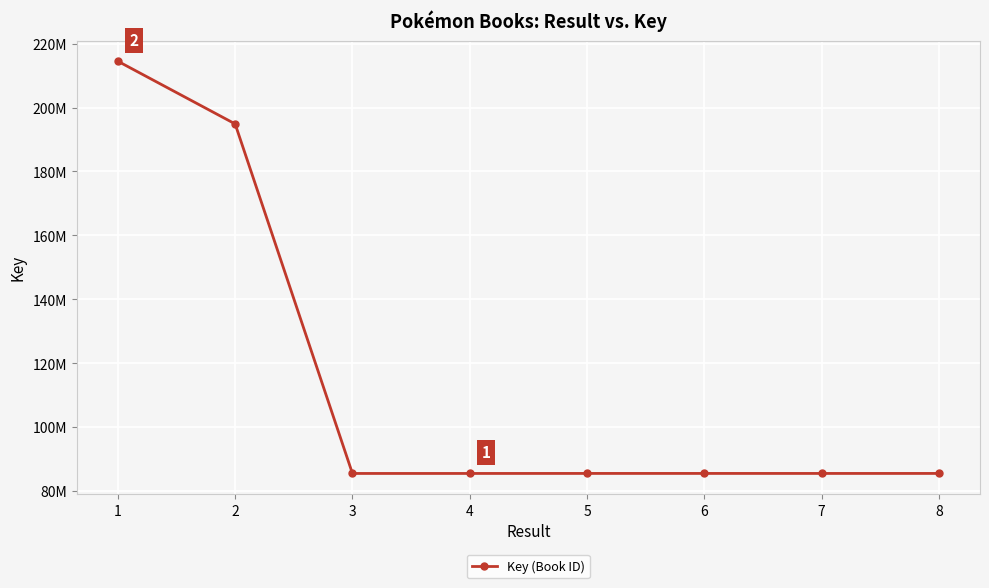

Reading left to right, transcribe all the data shown in this chart.

1=214517940	2=194885174	3=85430518	4=85430155	5=85438300	6=85439238	7=85433599	8=85436474